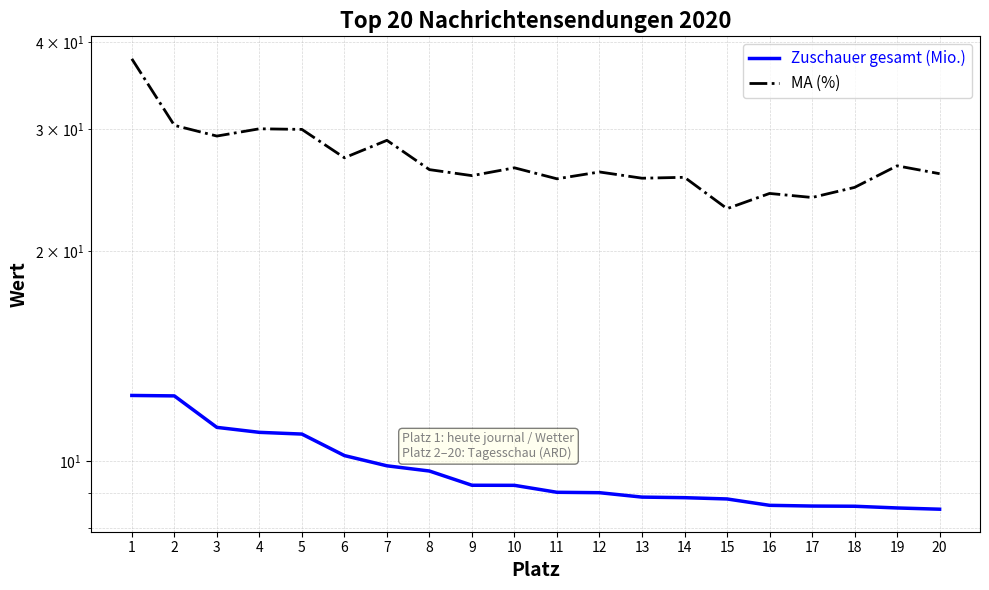

Where is Zuschauer gesamt (Mio.) nearest to the value 10?

7